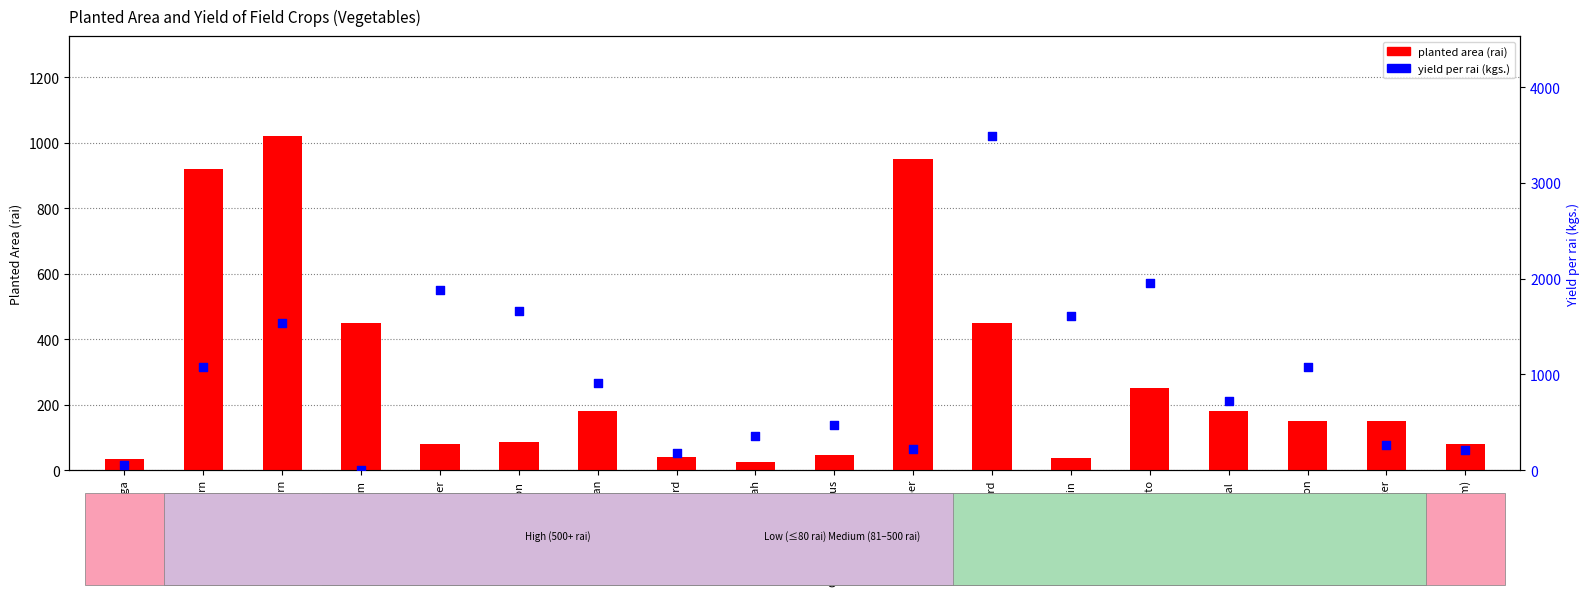

Which series reaches the maximum Y coordinate?

yield per rai (kgs.)